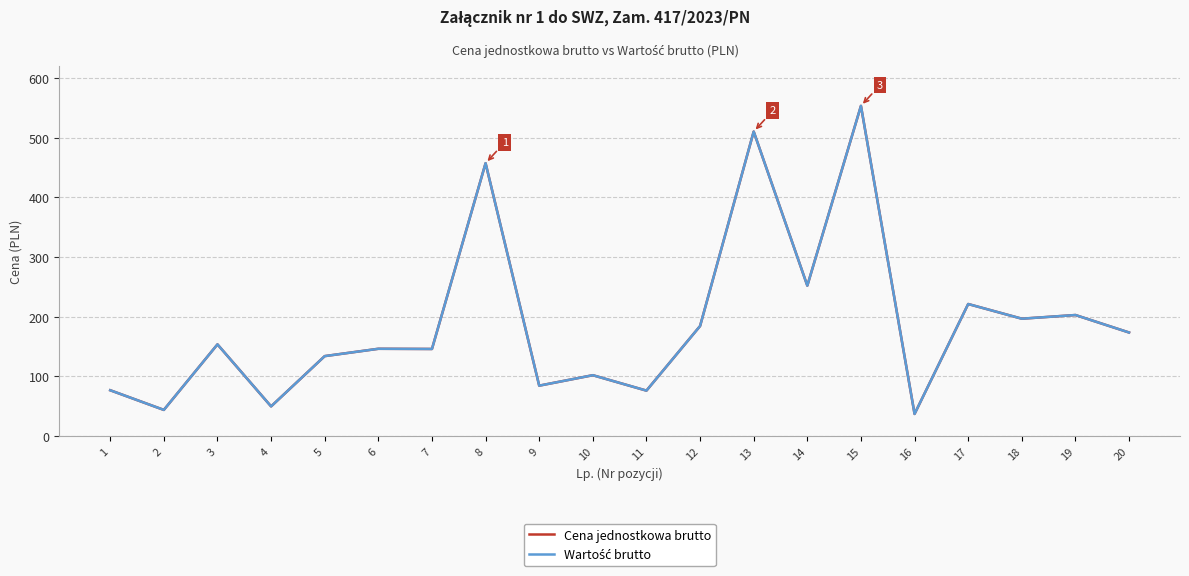

How many lines are shown in the chart?

2